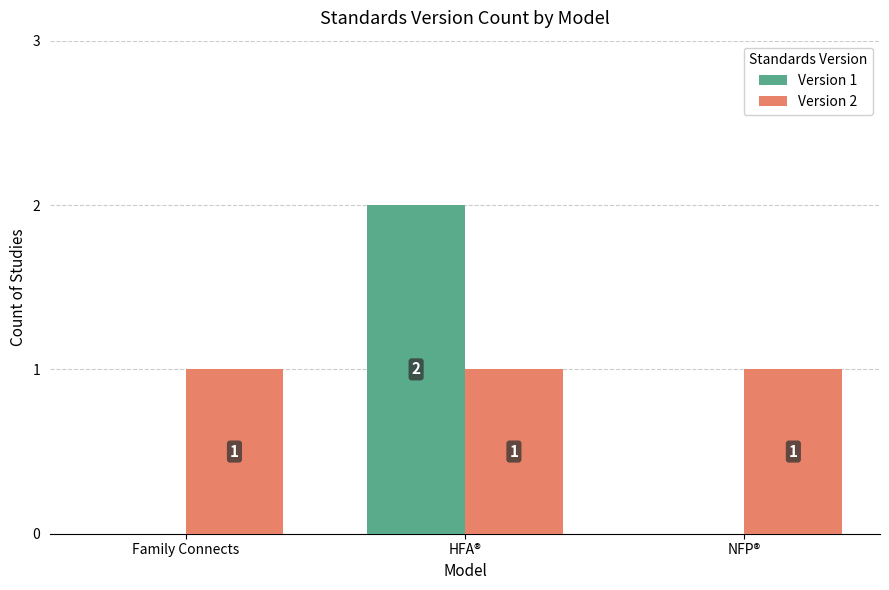

What is the spread (max minus min) of values at HFA®?

1